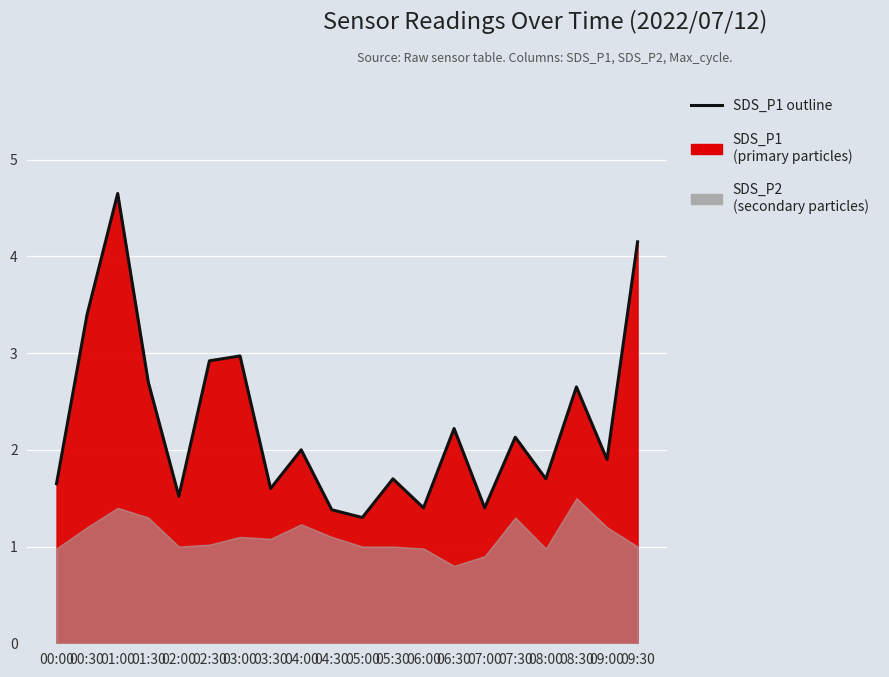

What is the sum of all values?

45.3